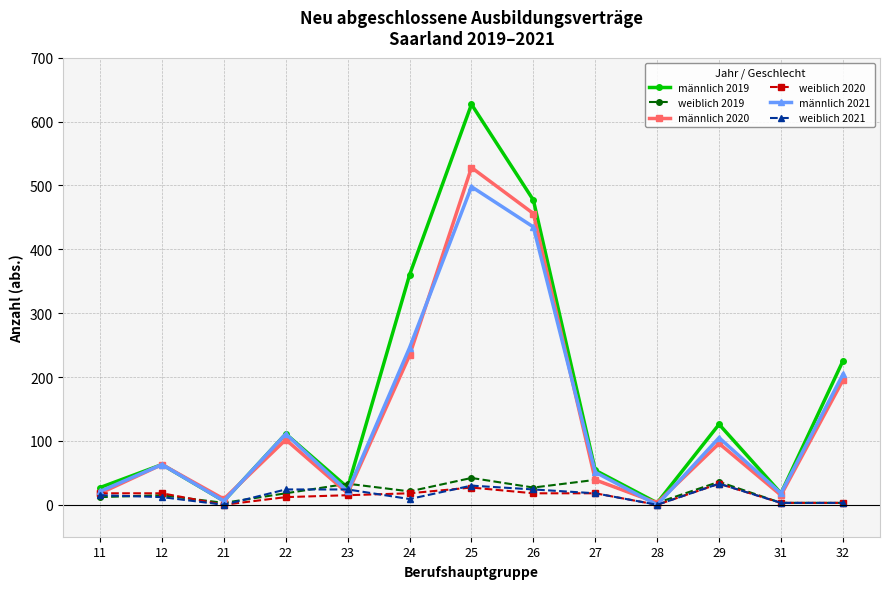

At which category is the sum across all series the highest?

25